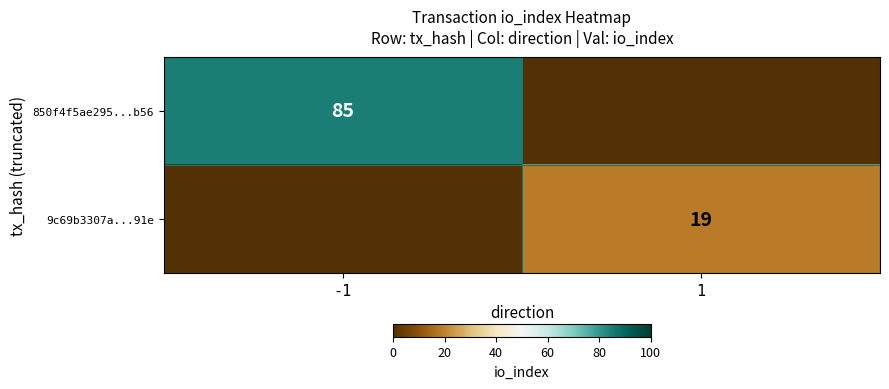

Is the value of 850f4f5ae295...b56 at -1 greater than the value of 9c69b3307a...91e at 1?

Yes